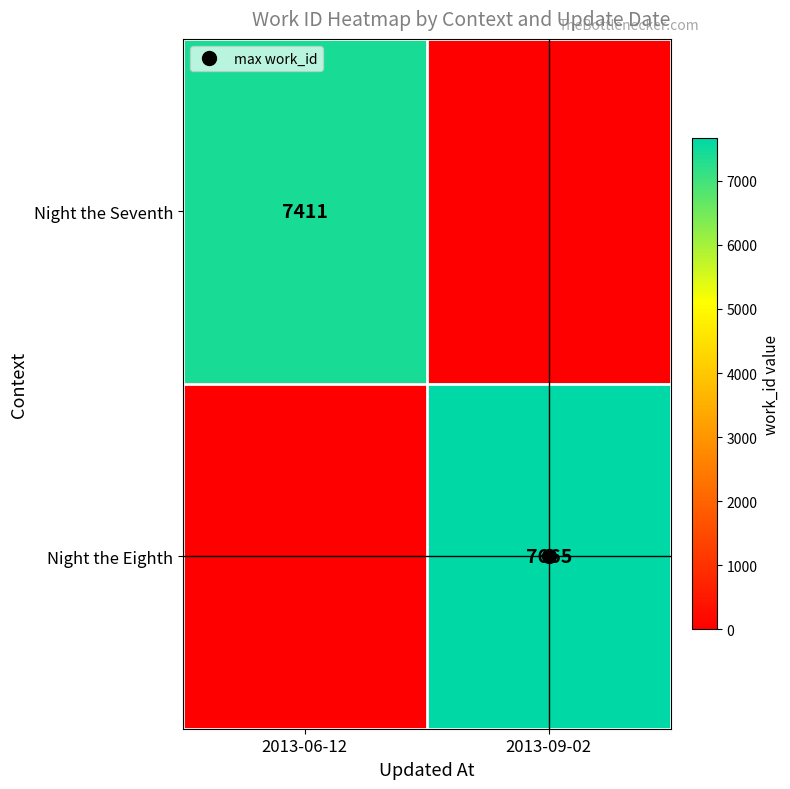

List the series in order of their overall mean, lowest first.

Night the Seventh, Night the Eighth